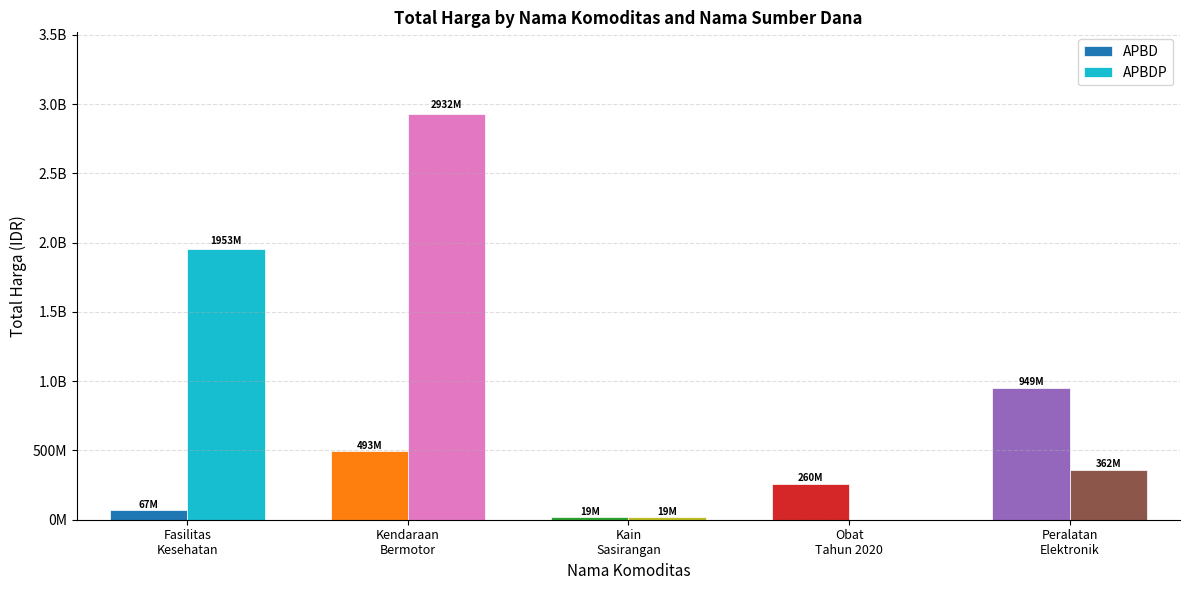

What are all the series names shown in the legend?

APBD, APBDP